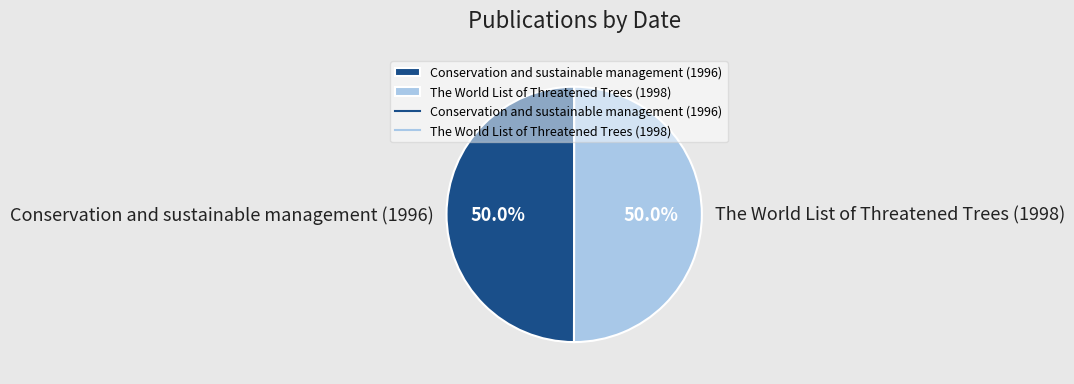

How many slices are in this pie chart?

2